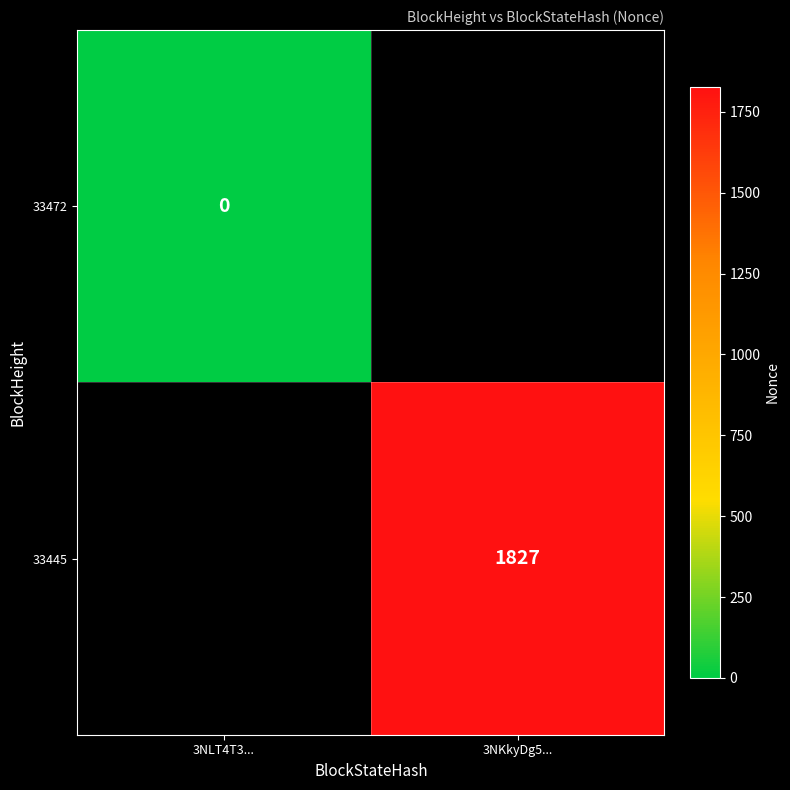

The value of 33445 at 3NKkyDg5... is 2976. True or false?

False